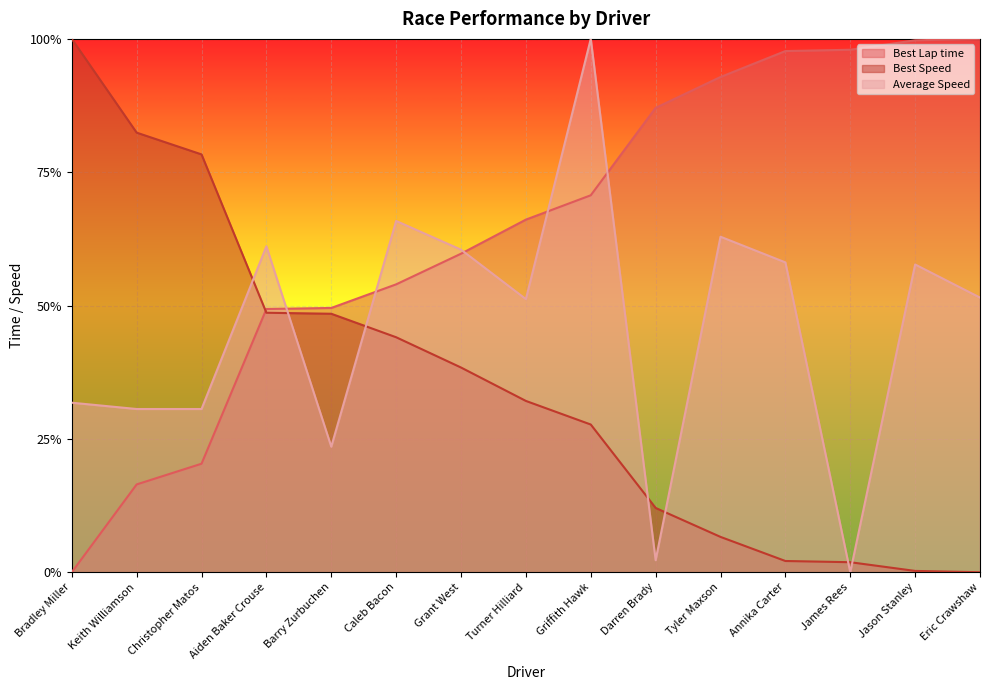

List the series in order of their peak value, highest first.

Best Lap time, Average Speed, Best Speed